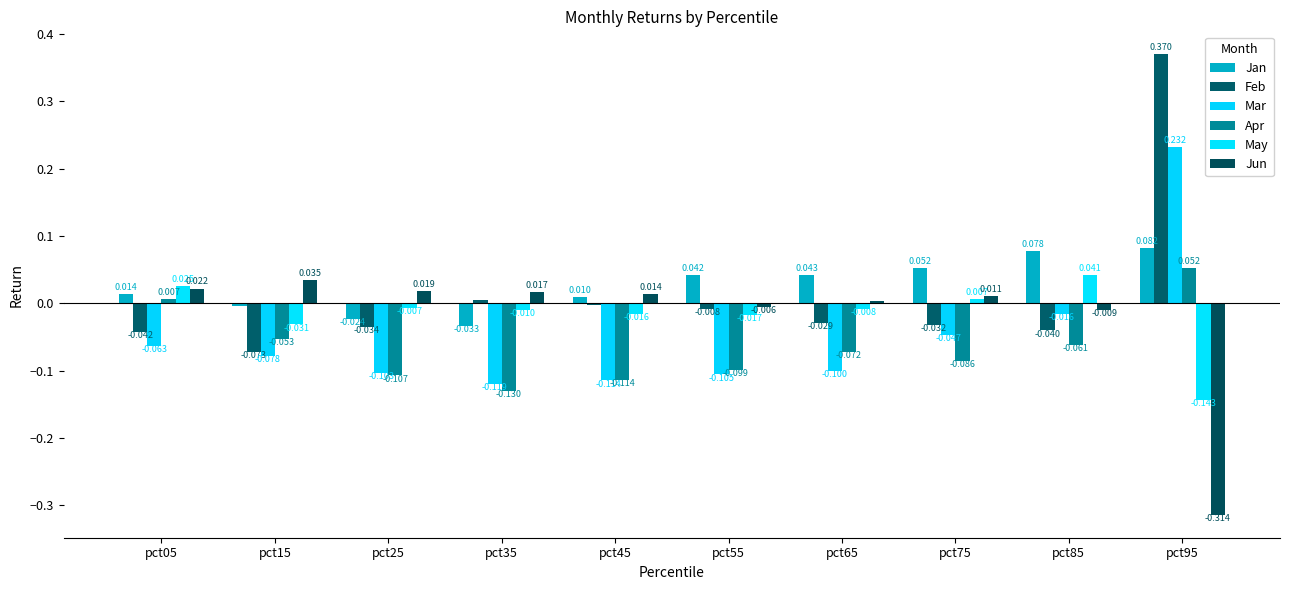

What is the value of the Apr bar at the 10th from the left?

0.1